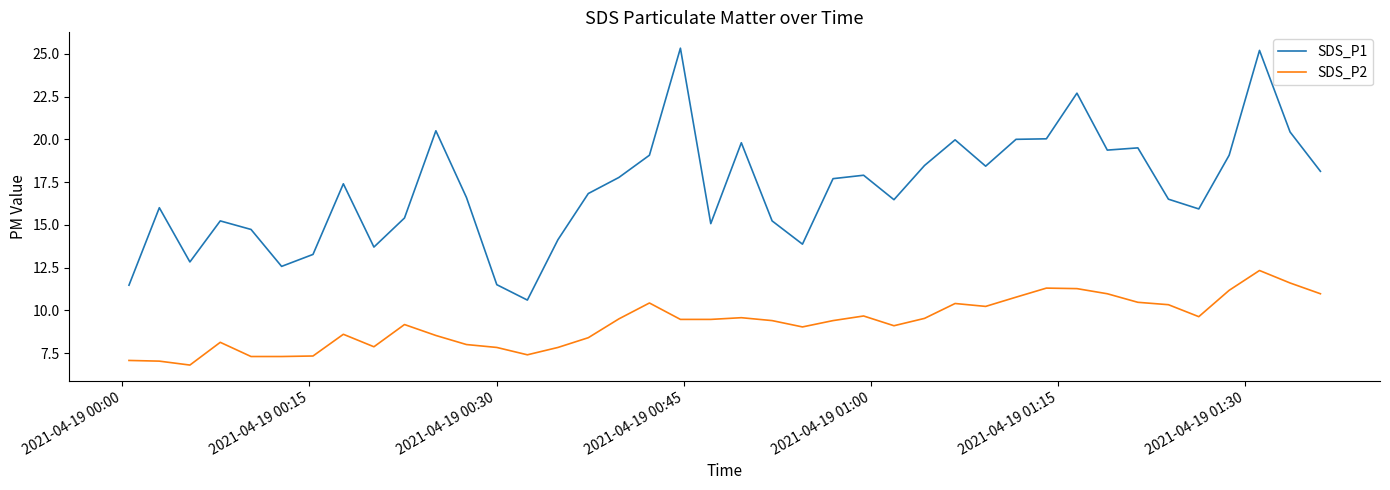

True or false: SDS_P1 and SDS_P2 intersect in this chart.

False